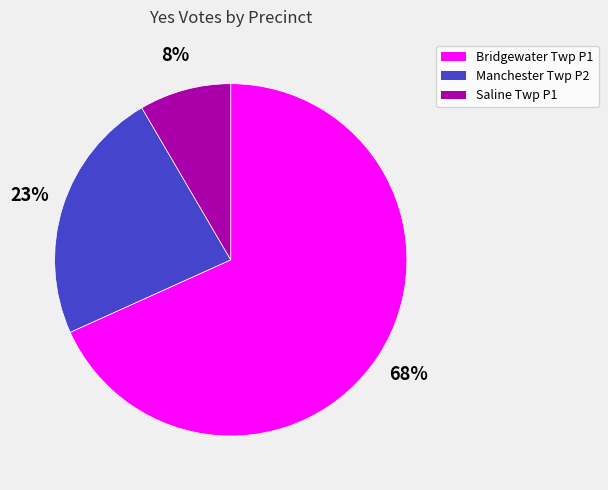

Is there any slice that represents more than half of the pie?

Yes